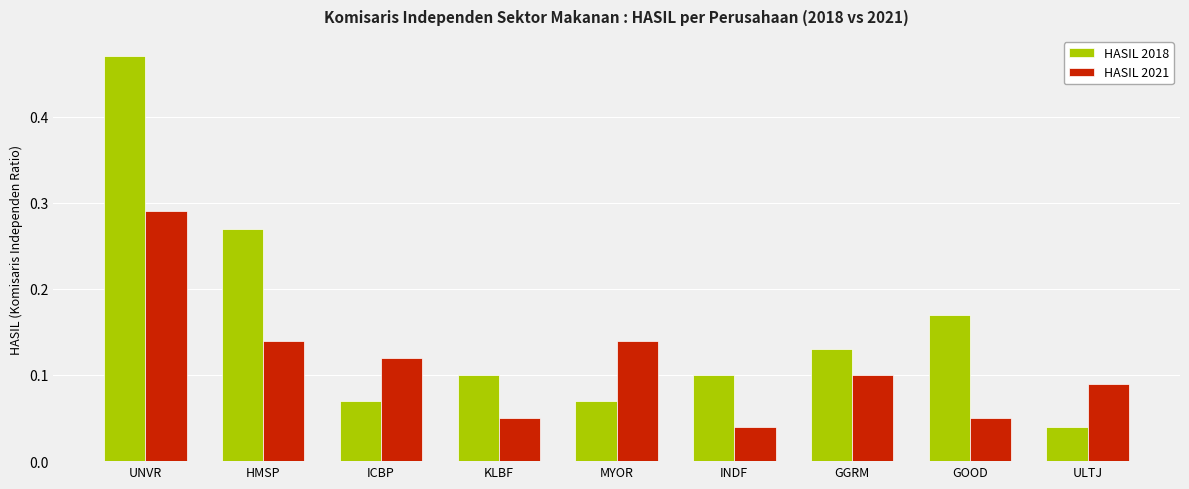

At how many categories does at least one series exceed 0?

9